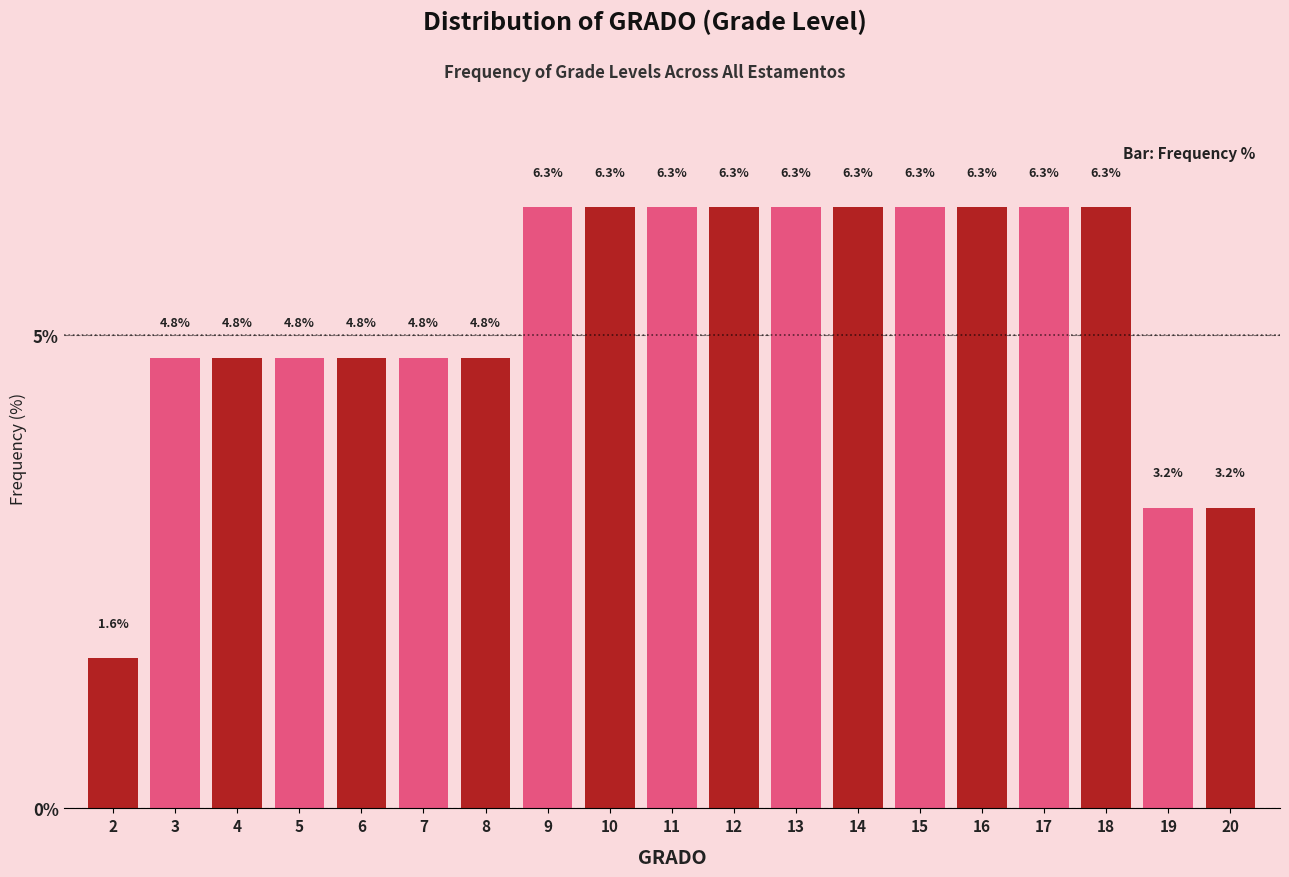

Reading right to left, transcribe all the data shown in this chart.

3.2	3.2	6.3	6.3	6.3	6.3	6.3	6.3	6.3	6.3	6.3	6.3	4.8	4.8	4.8	4.8	4.8	4.8	1.6